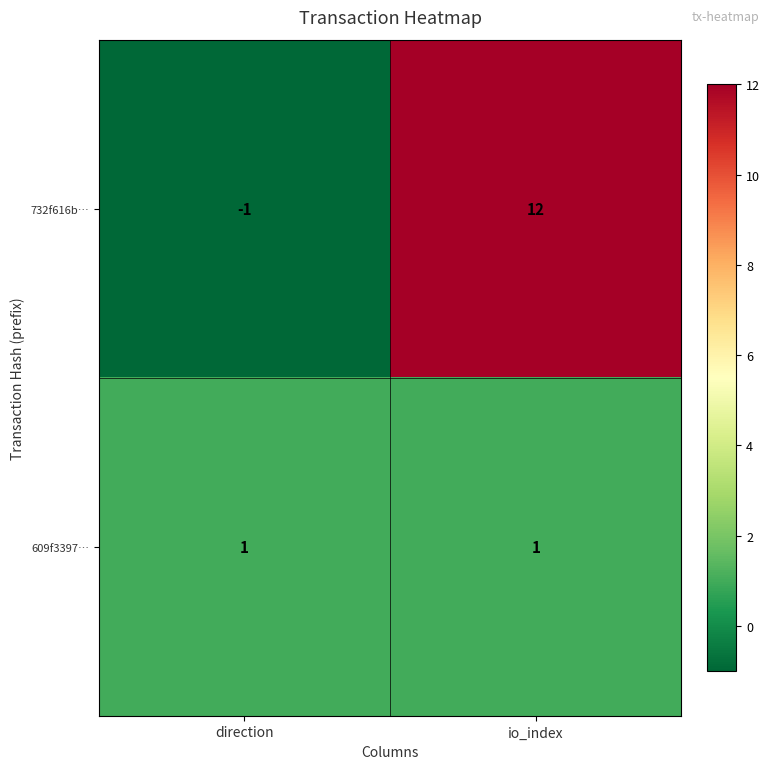

What is the maximum value shown in the chart?

12